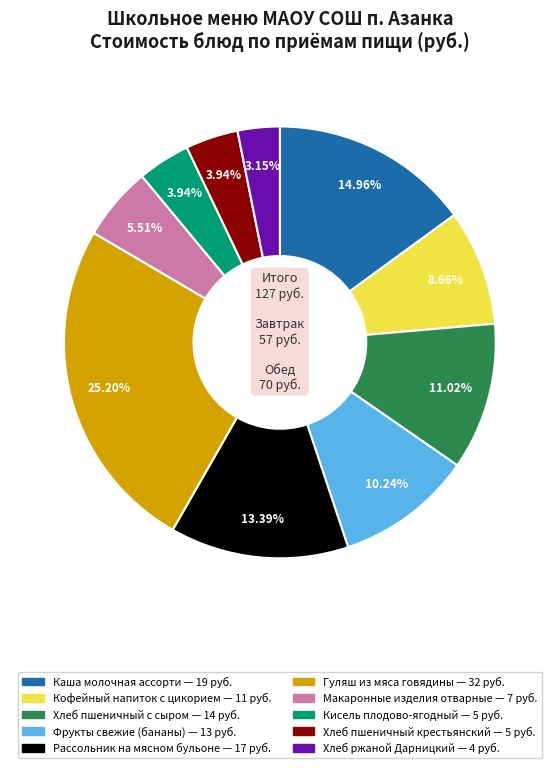

Is it true that Гуляш из мяса говядины is 25% of the pie?

True